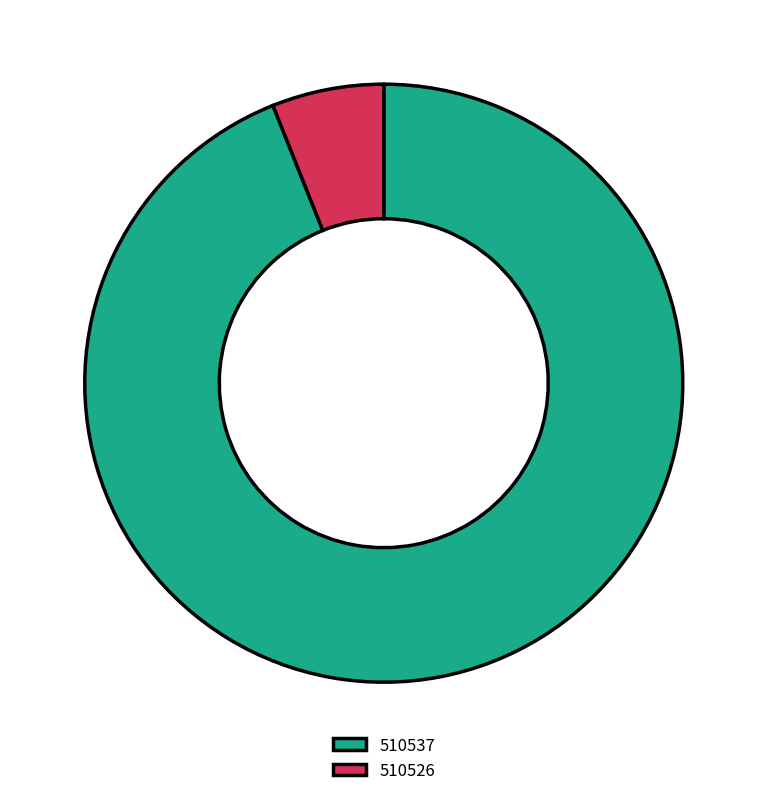

True or false: 510526 accounts for 6% of the total.

True